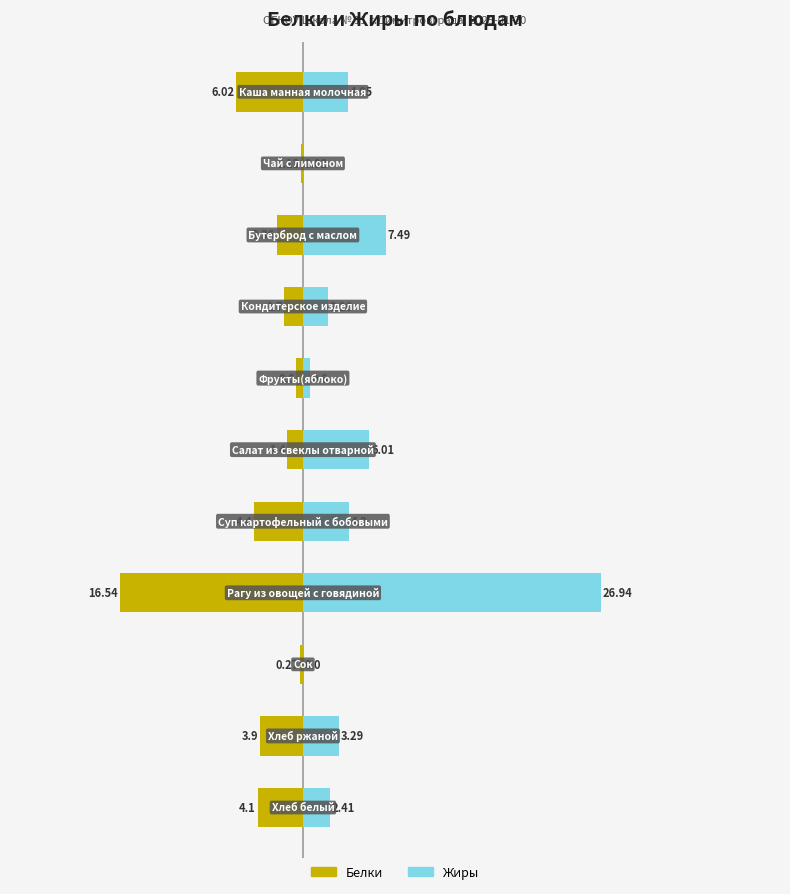

What value does the Белки series have at 9?

-3.9